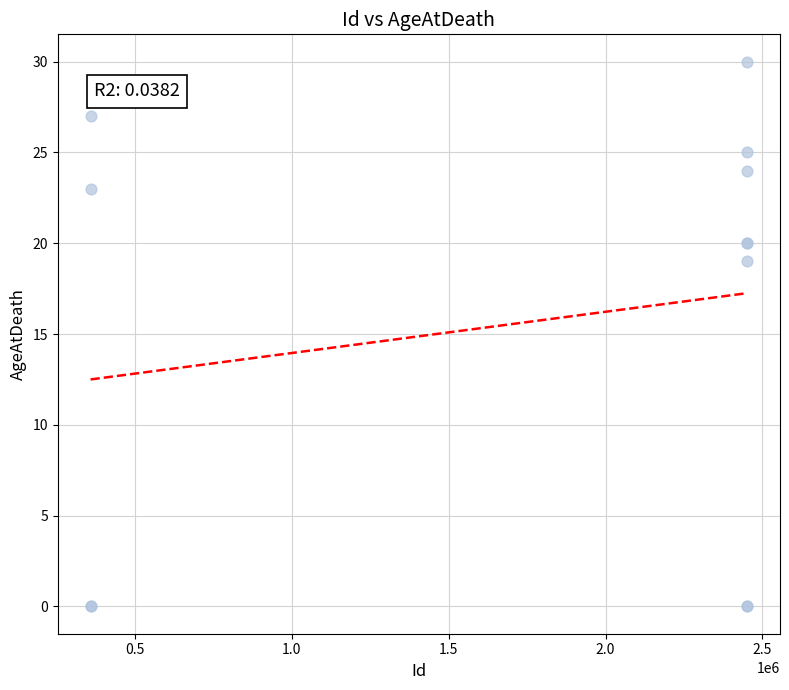

What Y value in the scatter plot is closest to 15?

19